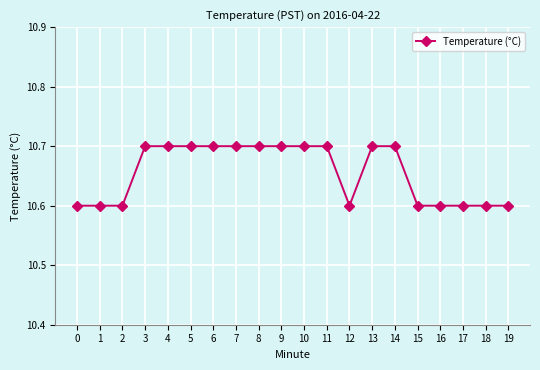

What is the sum of the values at 3 and 14?

21.4